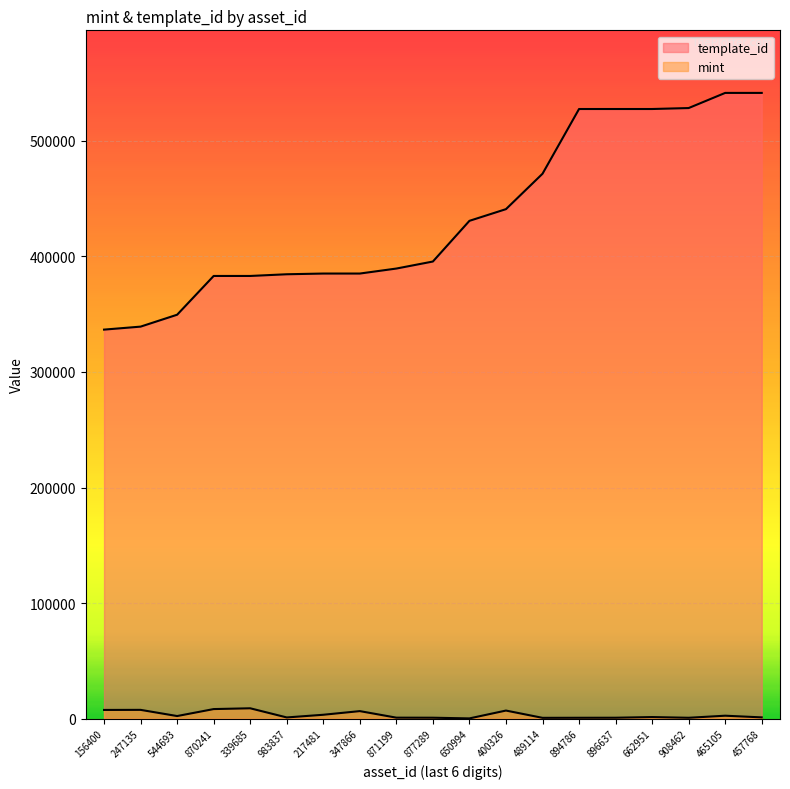

How many lines are shown in the chart?

2